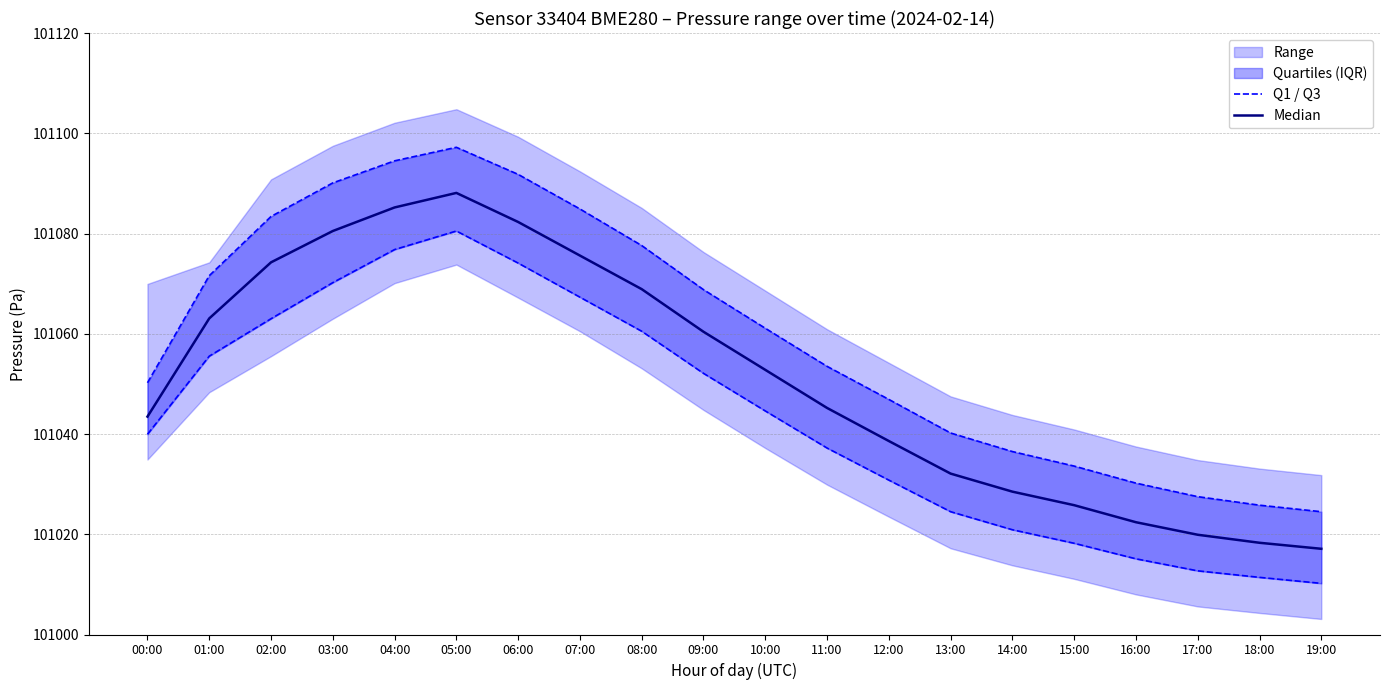

True or false: Median and Q1 / Q3 intersect in this chart.

False